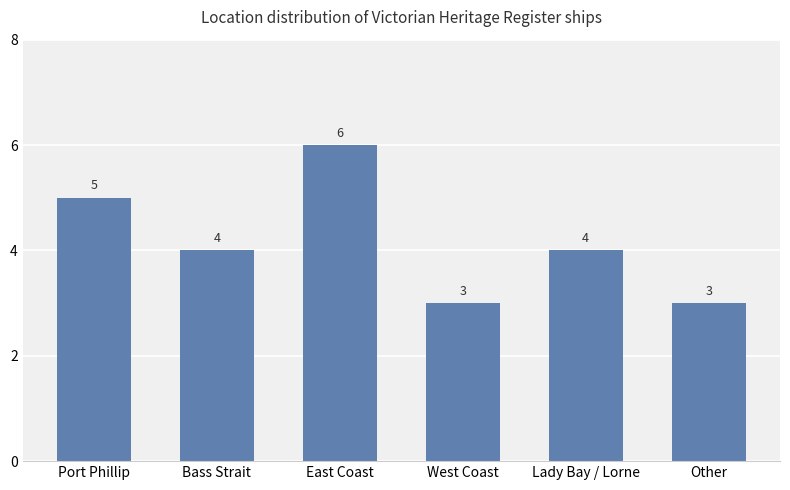

Approximately how many times larger is the value at Other compared to West Coast?

1.0